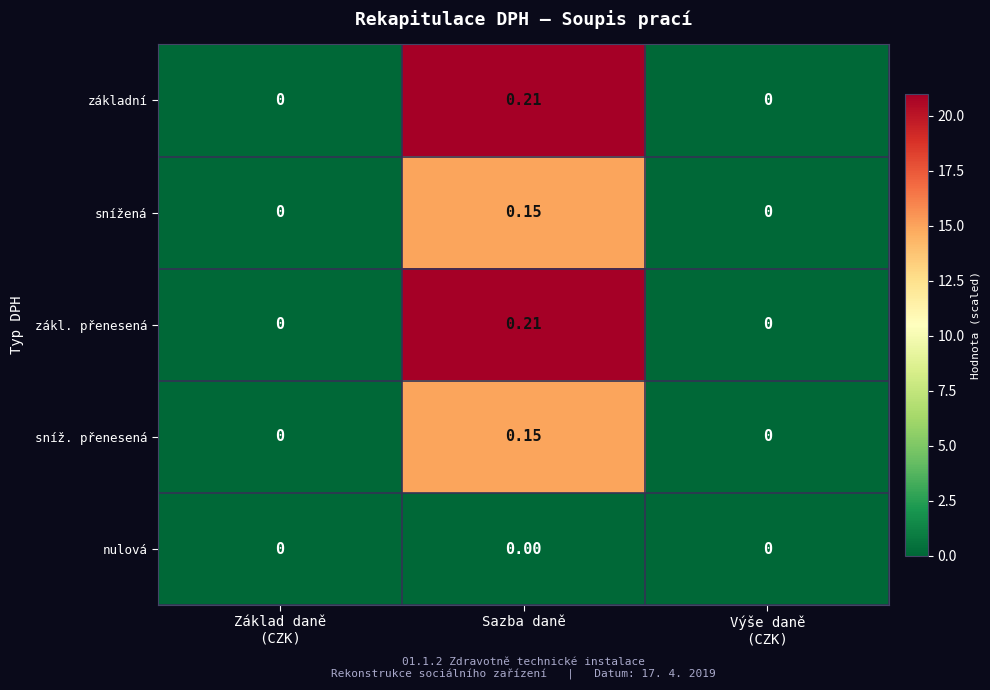

At which label does snížená reach its peak?

Sazba daně